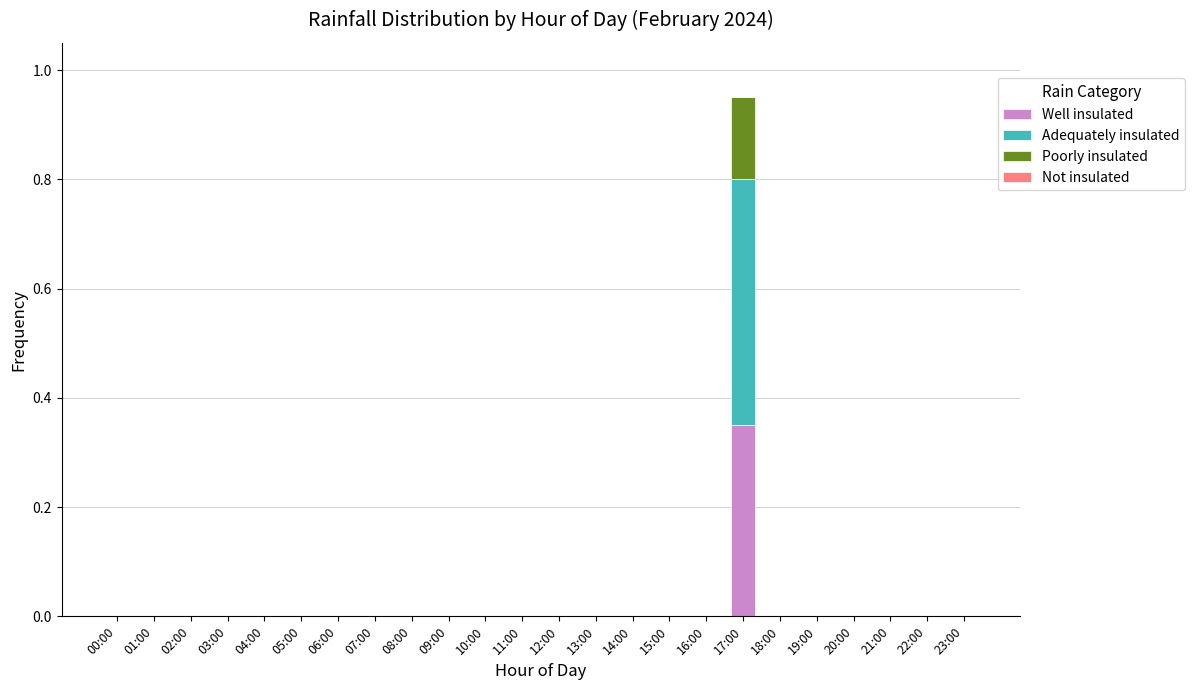

At which category is the sum across all series the highest?

17:00